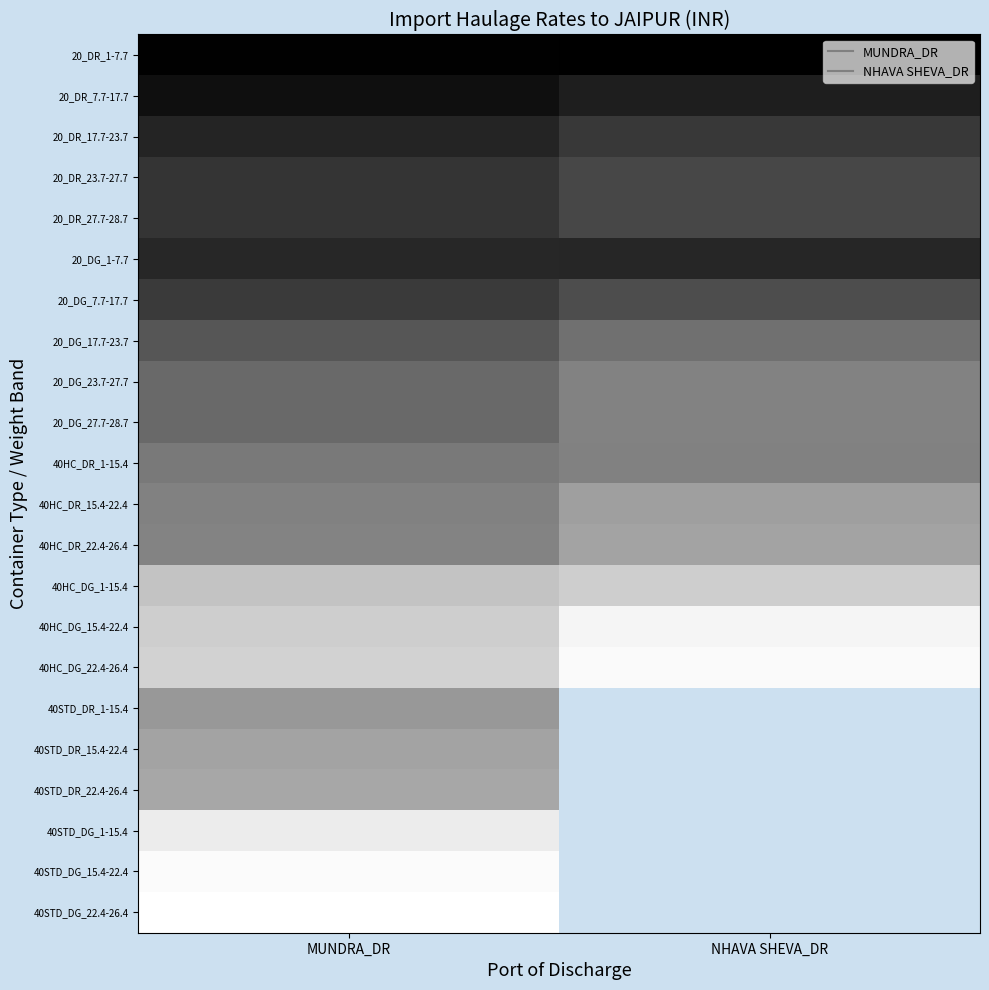

What is the maximum value shown in the chart?

109720.0